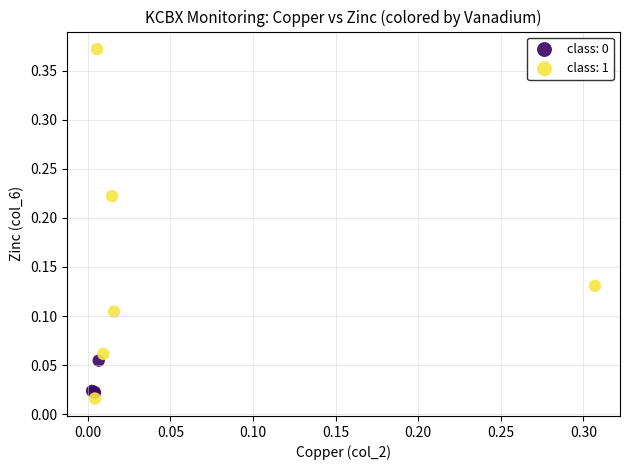

Which series has the widest spread of Y values?

class: 1